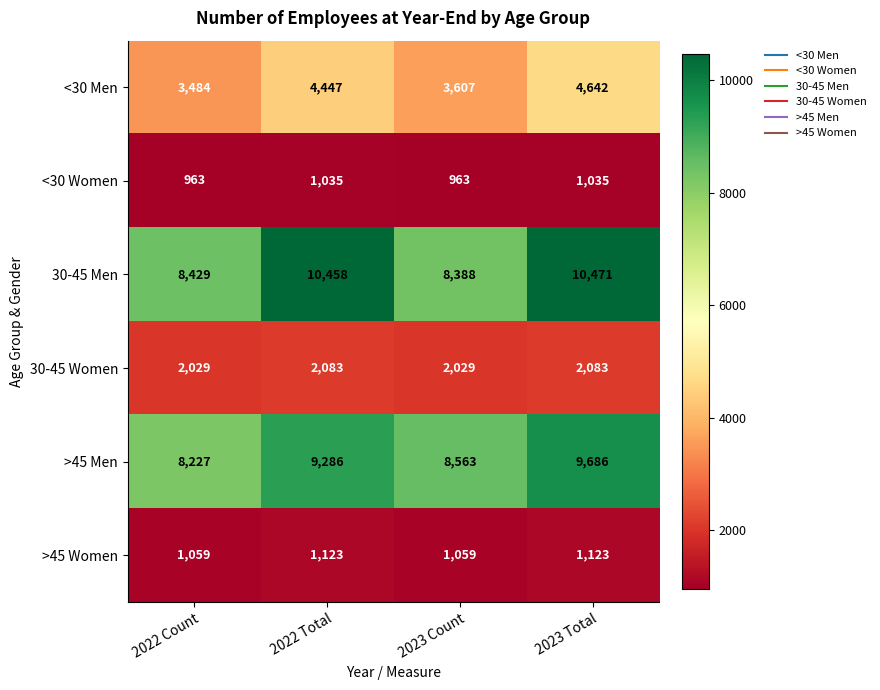

What is the difference between the maximum and minimum values in the 30-45 Women series?

54